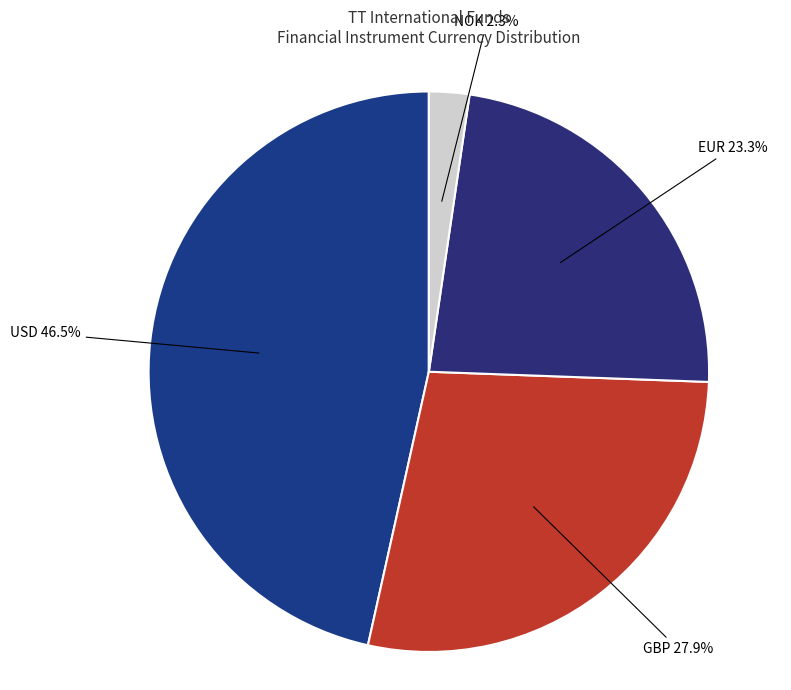

Between NOK and GBP, which is larger?

GBP